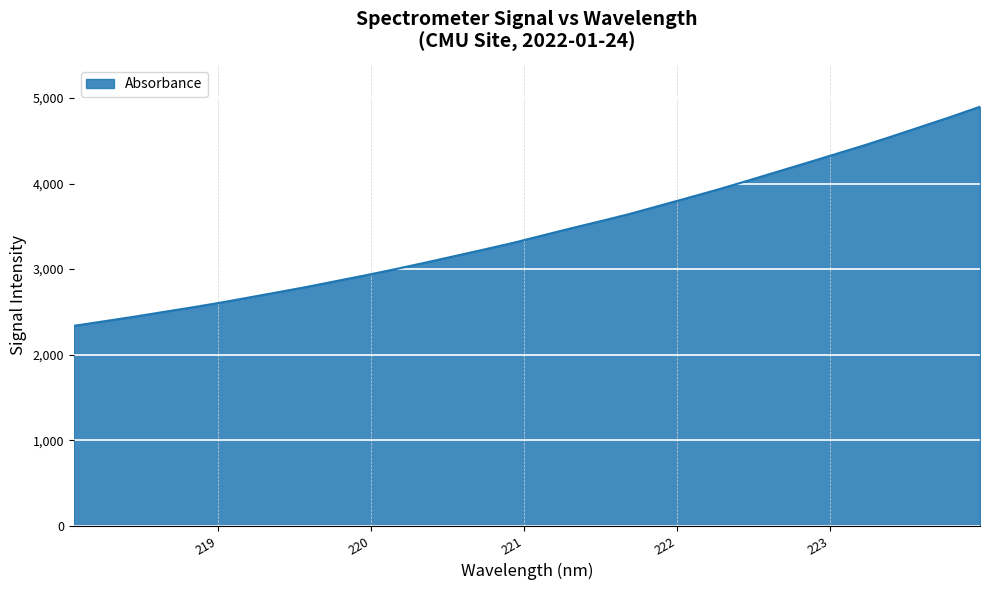

What is the maximum value shown in the chart?

4898.3